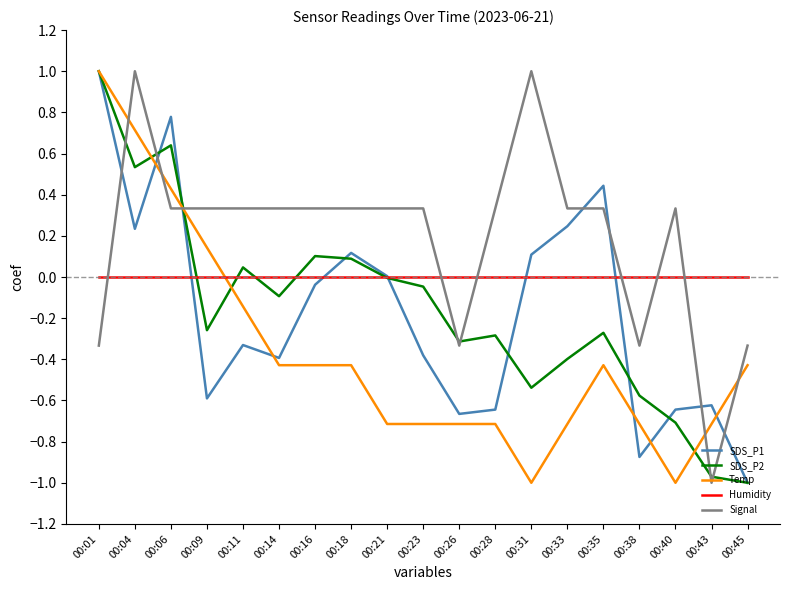

What is the difference between the maximum and second lowest values in the Signal series?

1.3